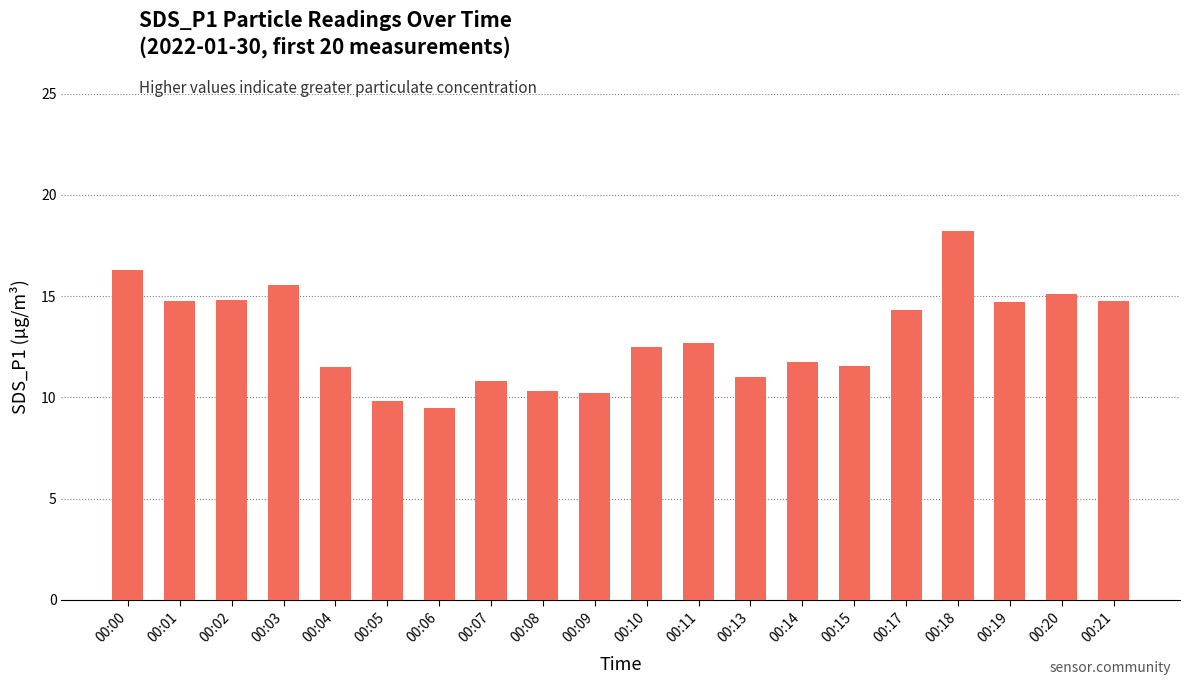

What is the maximum value shown in the chart?

18.2